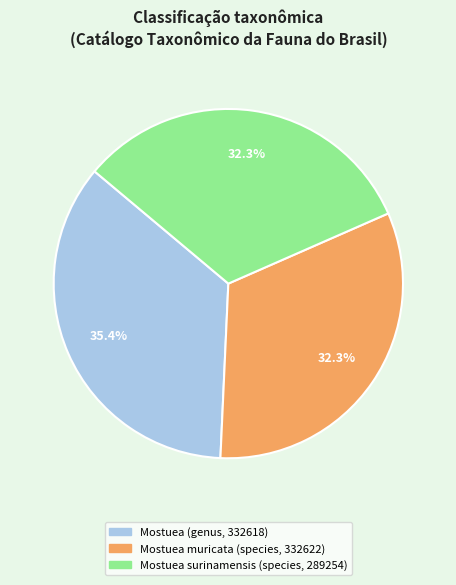

What is the largest slice in the pie chart?

Mostuea (genus, 332618)